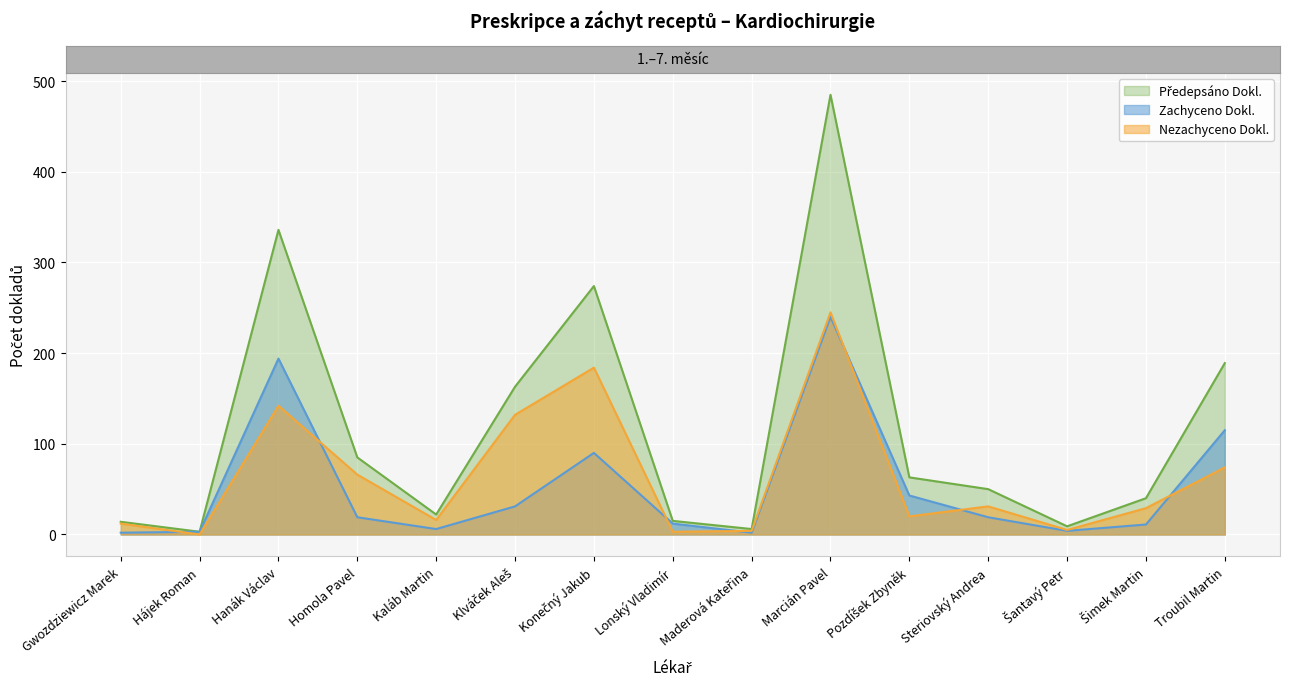

The Předepsáno Dokl. series shows 136 at Homola Pavel. True or false?

False